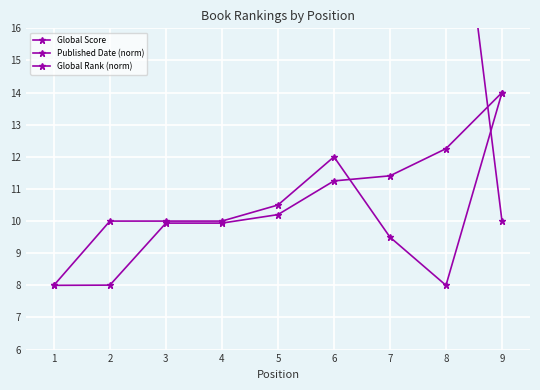

Rank the series by their maximum value, from highest to lowest.

Global Score, Published Date (norm), Global Rank (norm)